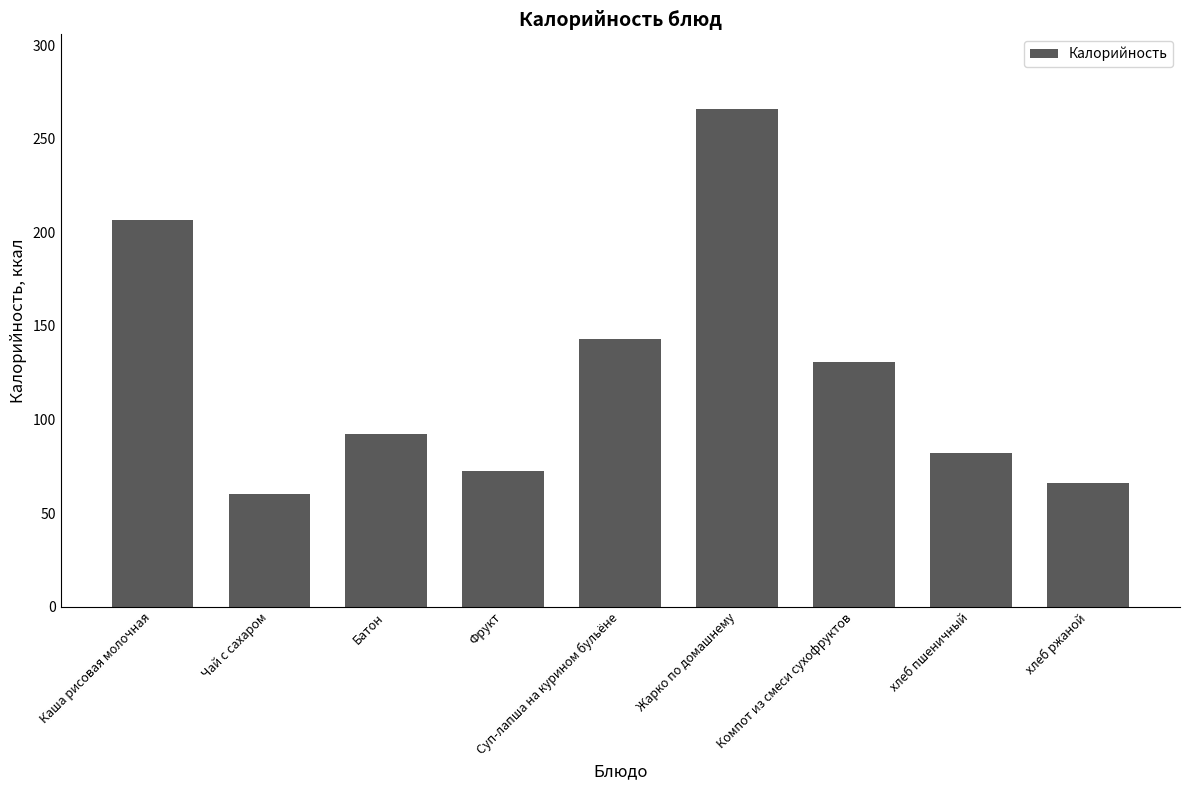

Which label corresponds to the largest value in the chart?

Жарко по домашнему